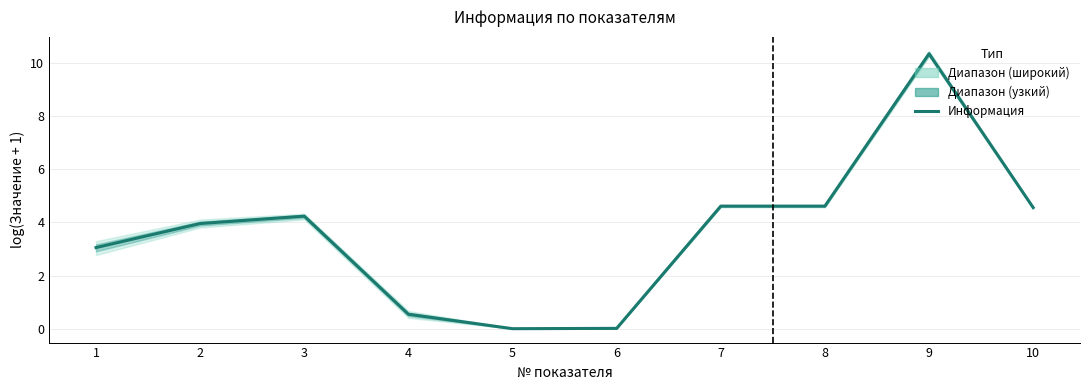

Reading left to right, transcribe all the data shown in this chart.

3.1	4.0	4.2	0.5	0.0	0.0	4.6	4.6	10.4	4.6